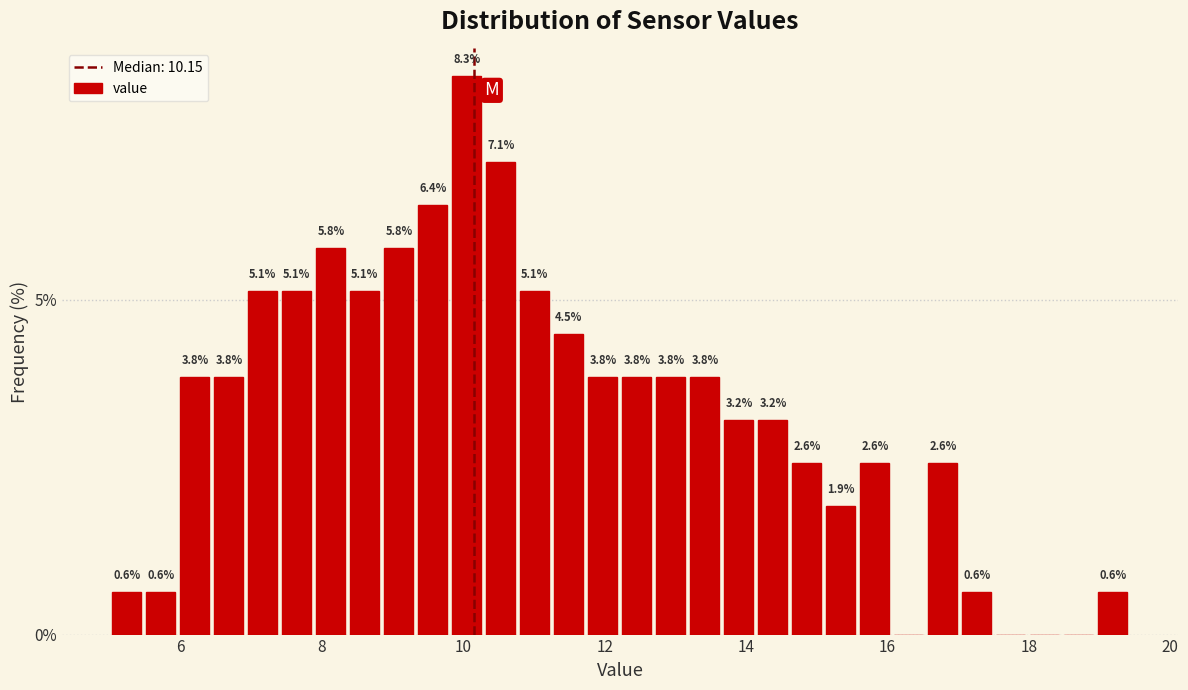

Read against the x-axis, roughly where is the centre of the tallest bar?

10.0